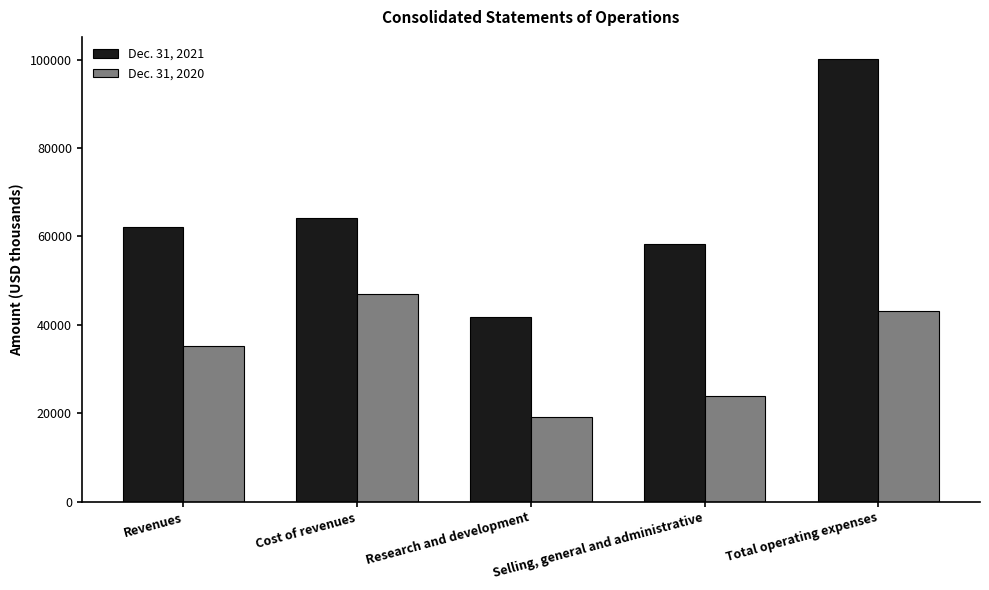

Read the Dec. 31, 2021 value at Research and development.

41765